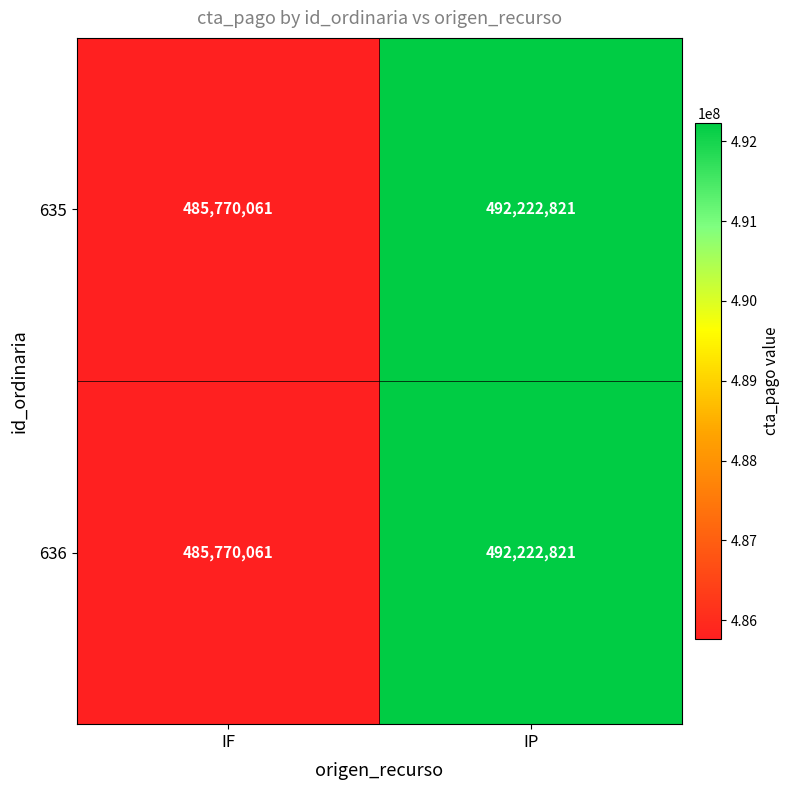

What is the sum of all 636 values?

977992882